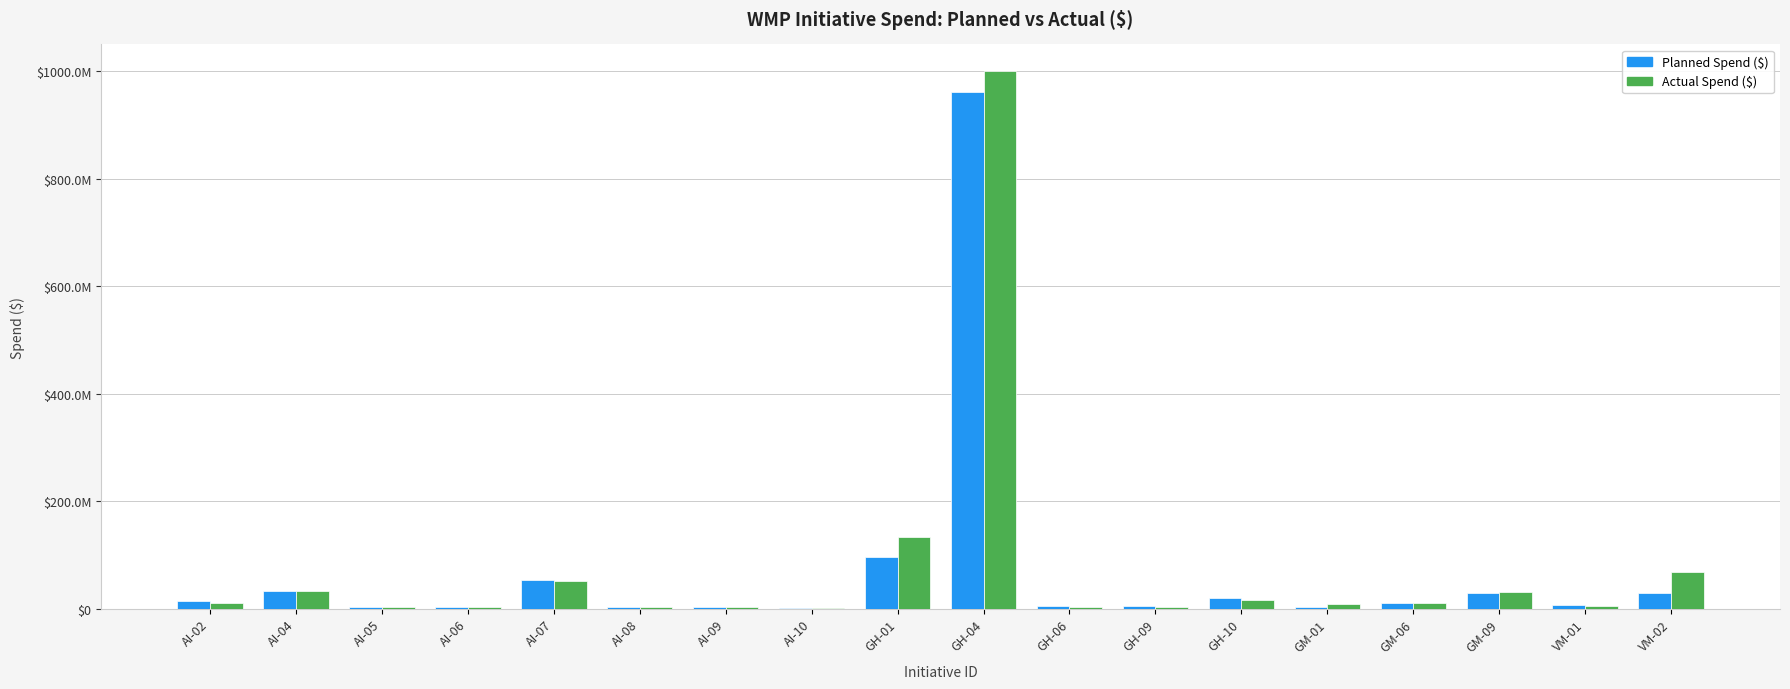

Between GH-10 and GM-01, which series saw the biggest shift?

Planned Spend ($)